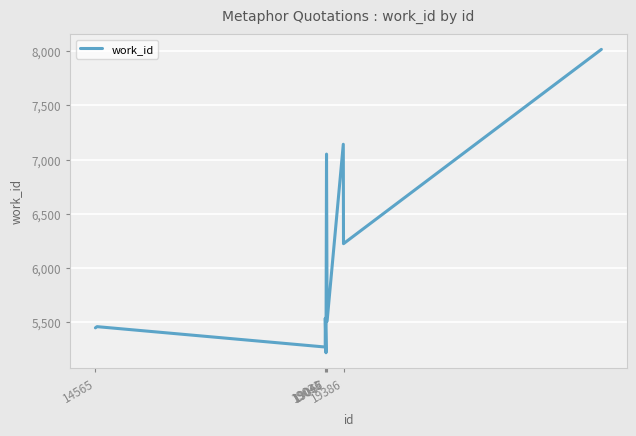

What is the difference between the maximum and minimum values?

2798